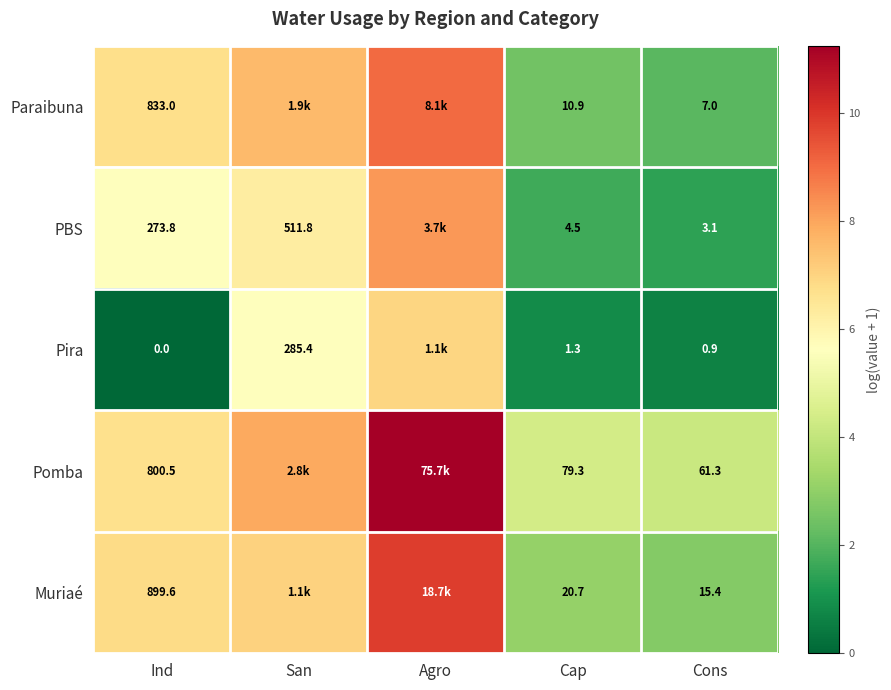

Is the value of PBS at Ind greater than the value of Pira at Cap?

Yes